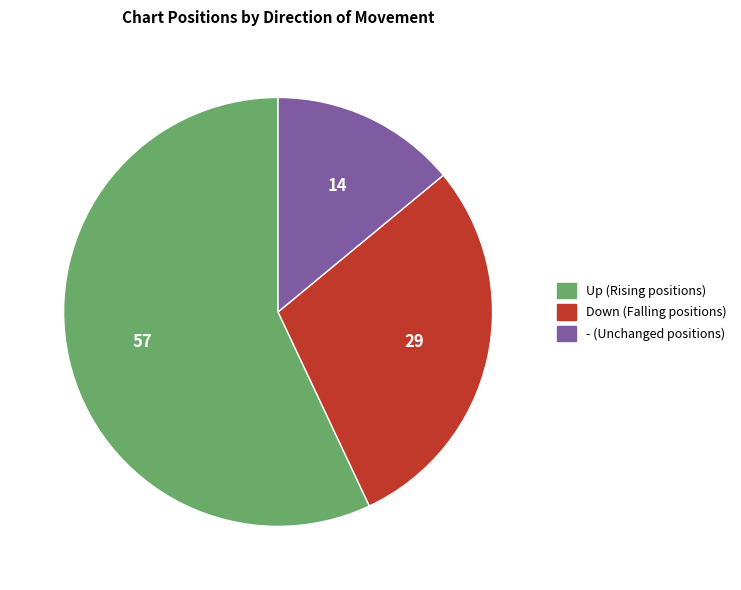

Is there any slice that represents more than half of the pie?

Yes